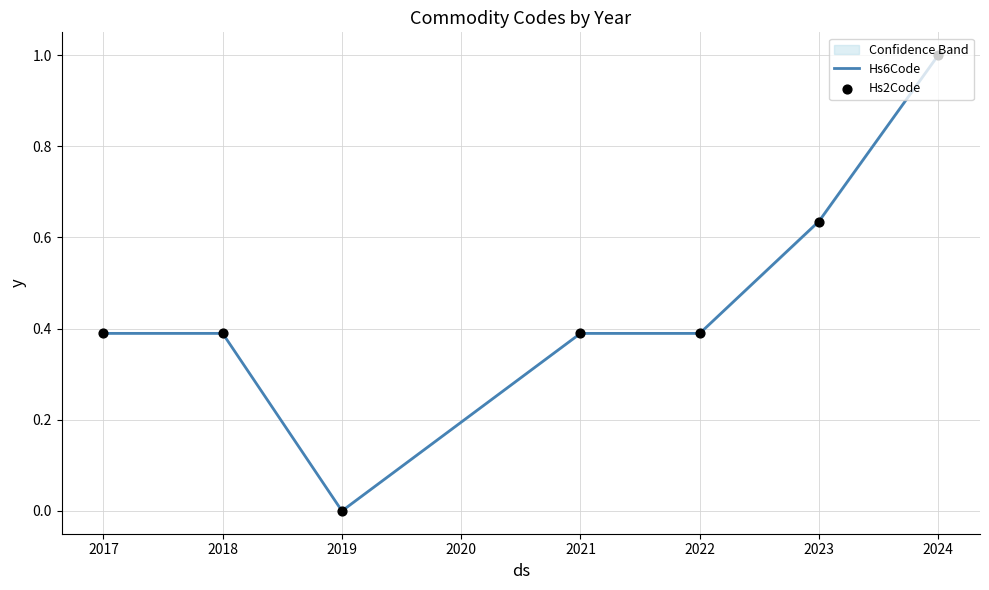

What are all the series names shown in the legend?

Hs6Code, Hs2Code